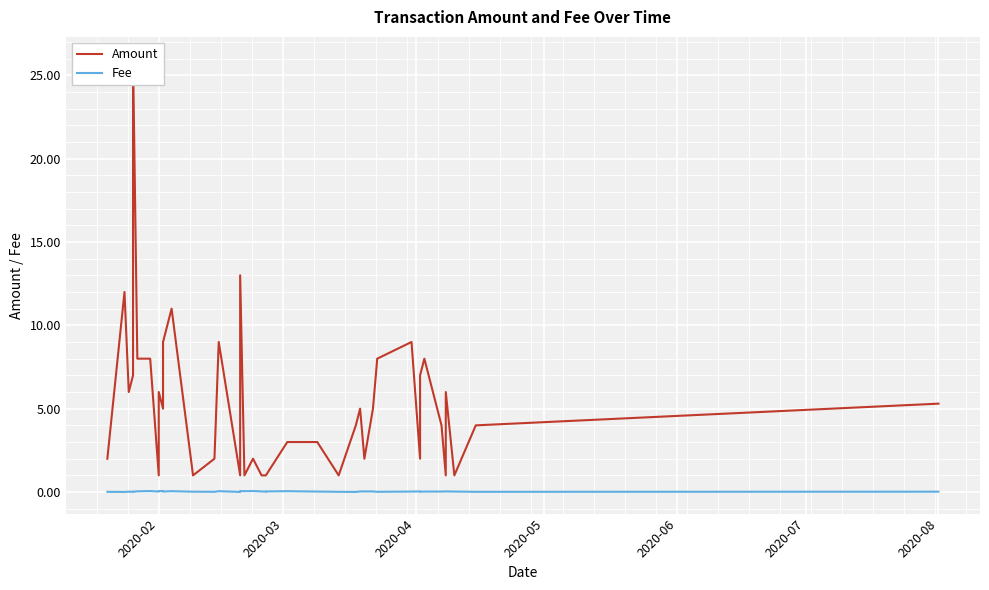

How many interior local valleys does the Fee series have?

12